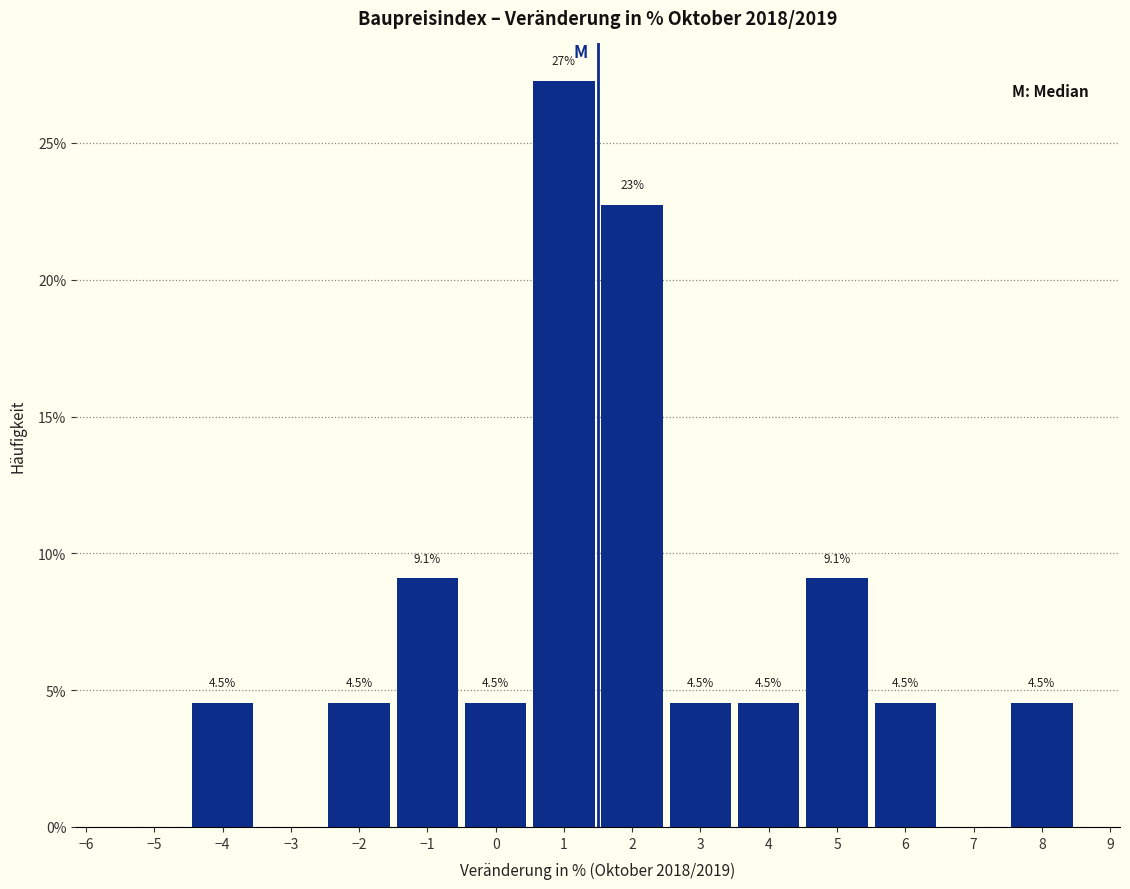

Over which range of the x-axis is the bar tallest?

0.5 to 1.5